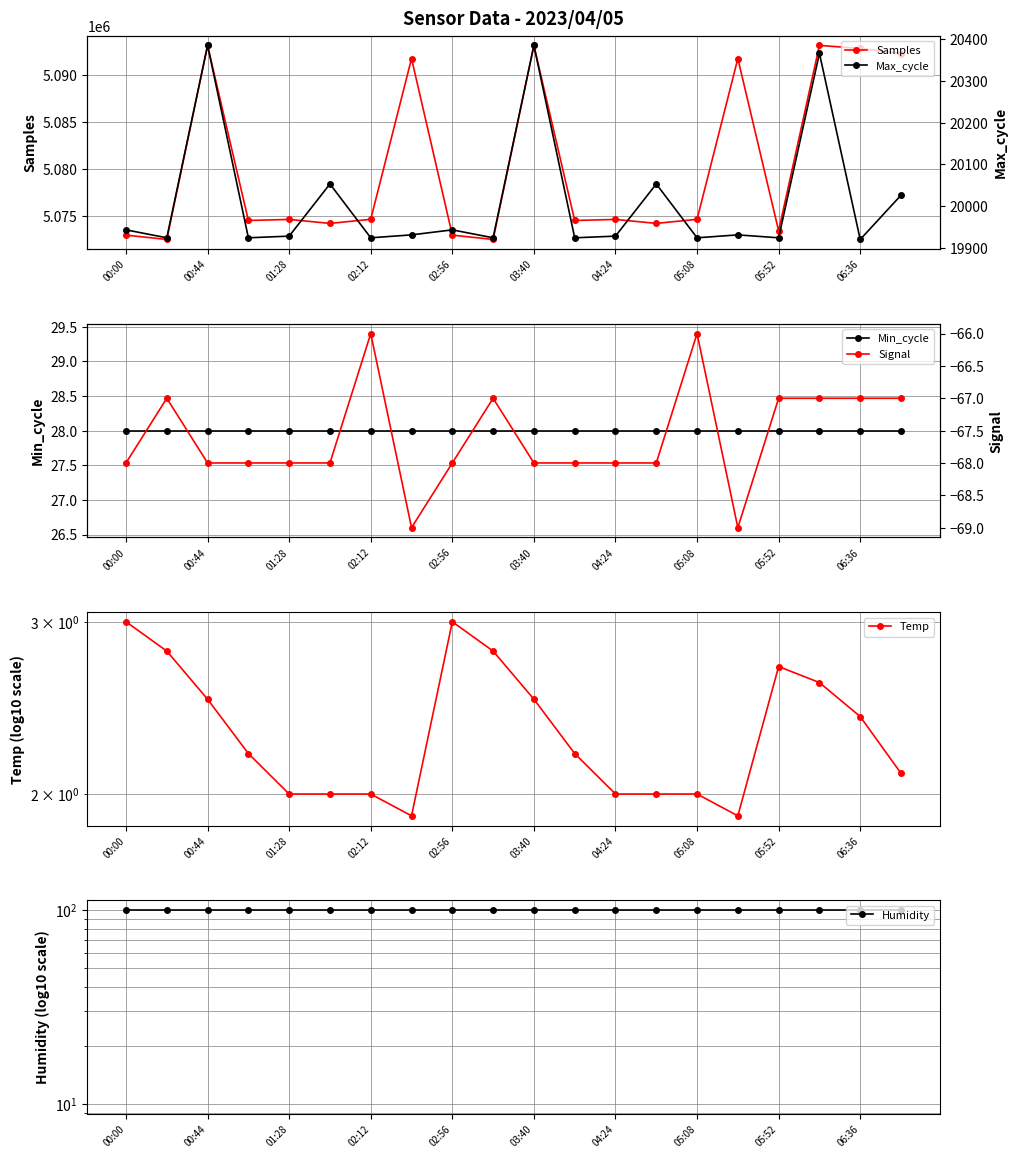

At which category does Samples reach its first local peak?

00:44